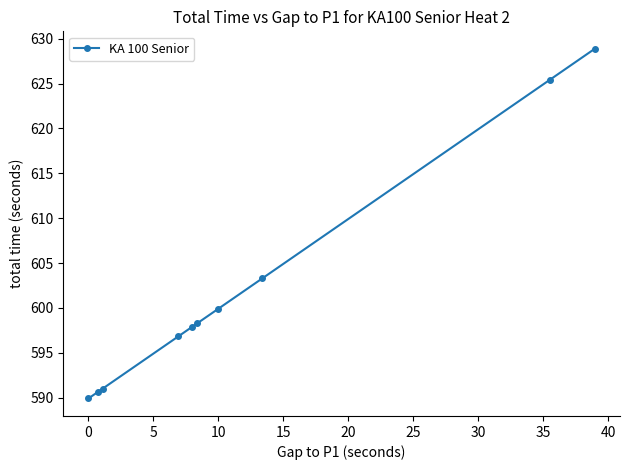

True or false: the data has more than 1 interior local peaks.

False